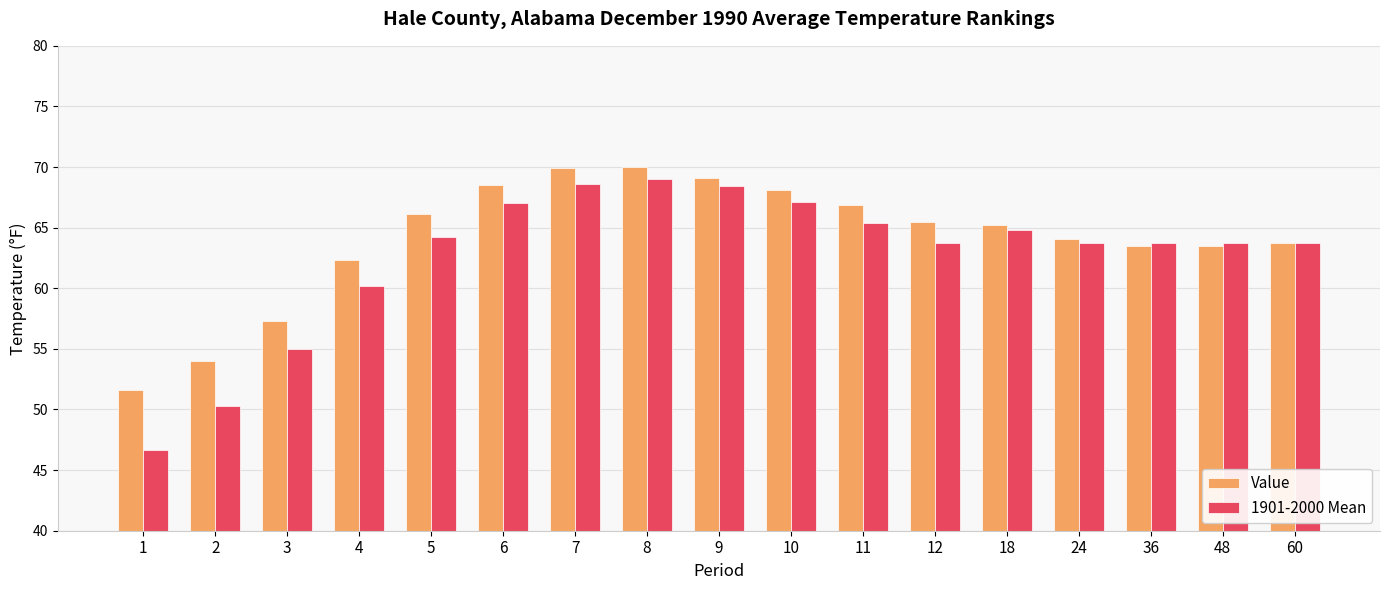

What is the spread (max minus min) of values at 2?

3.7